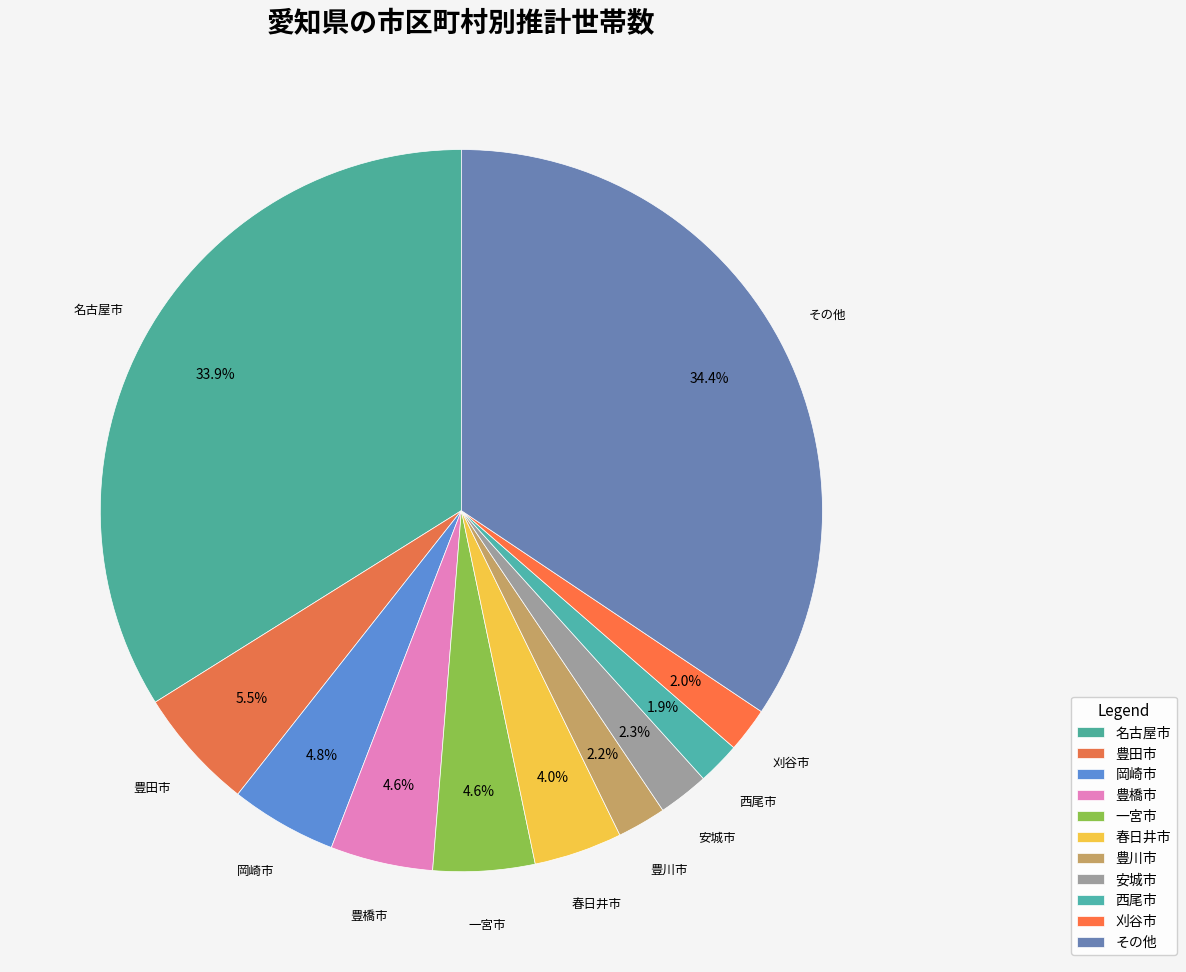

How many segments does this pie chart have?

11